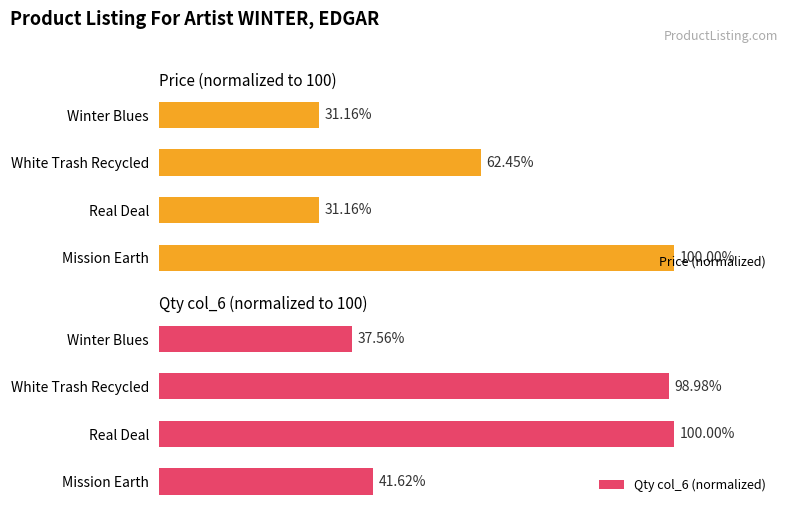

How many data points in Price (normalized) are above 62?

2